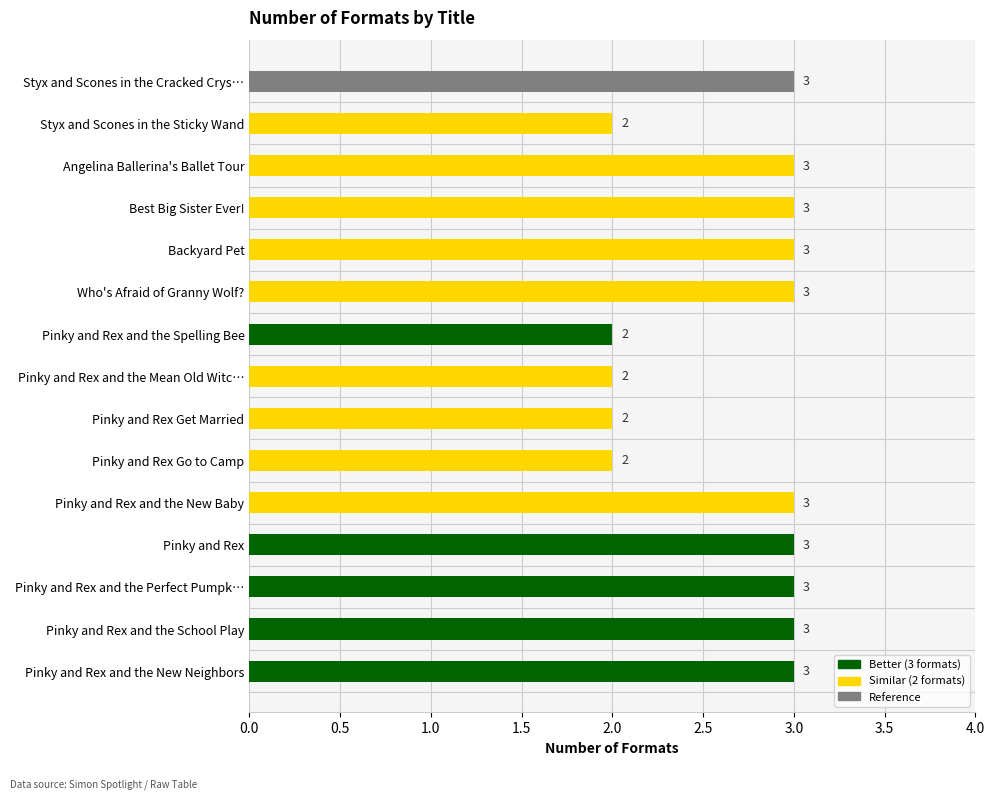

What is the ratio of the value at Backyard Pet to the value at Angelina Ballerina's Ballet Tour?

1.0